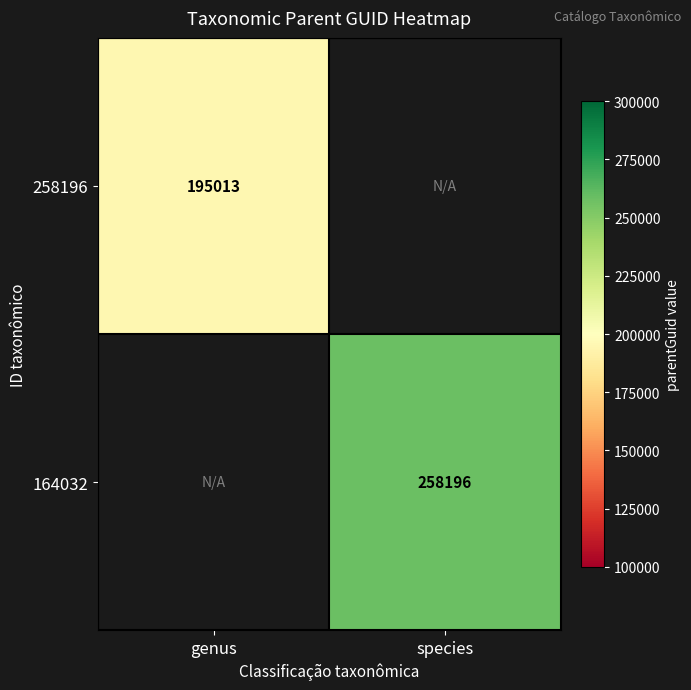

How many data points does each series have?

2